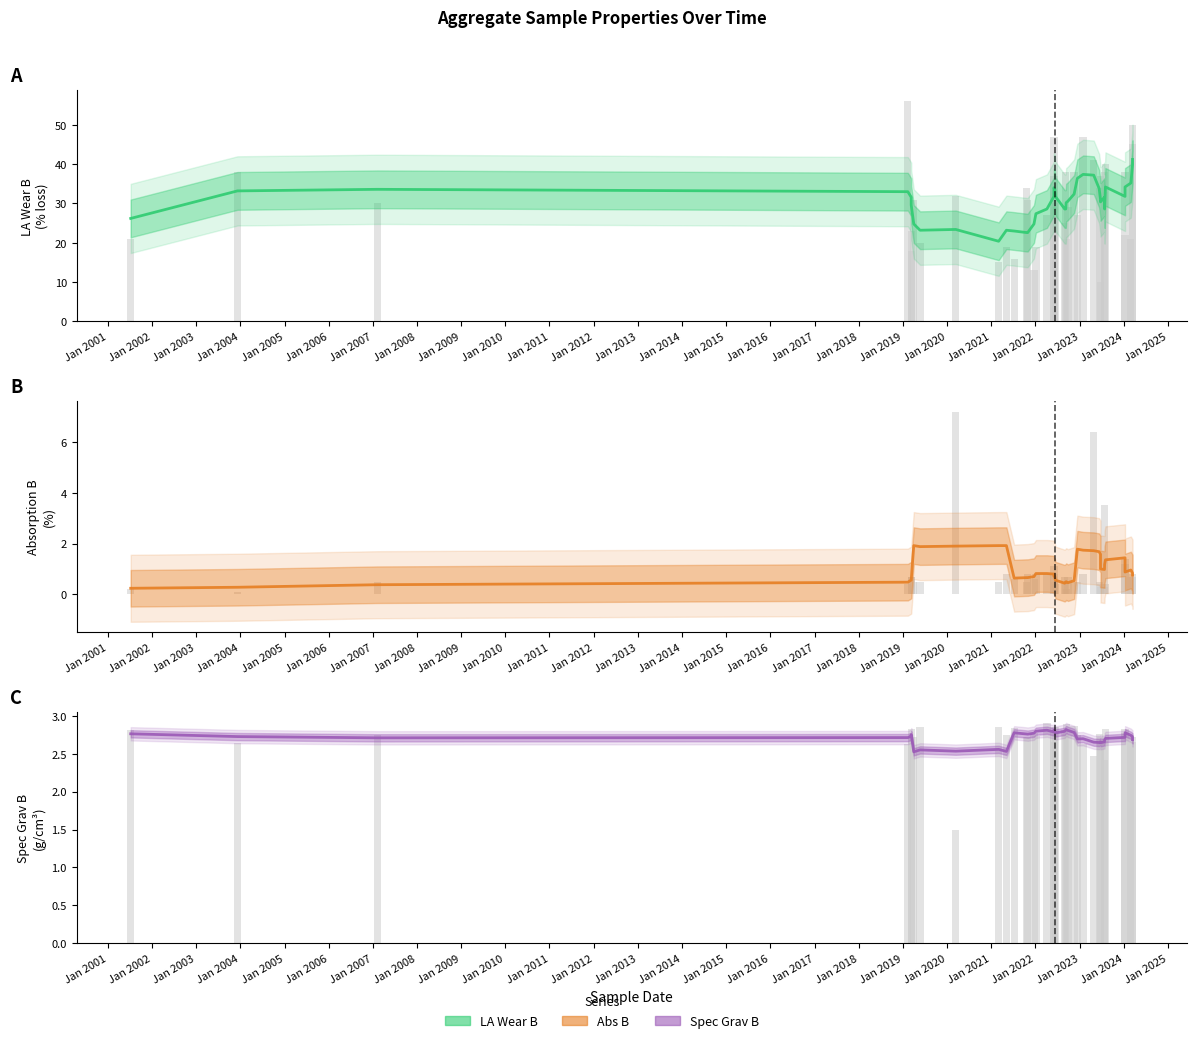

The value of Spec Grav B at Jan 2001 is 2.7. True or false?

True